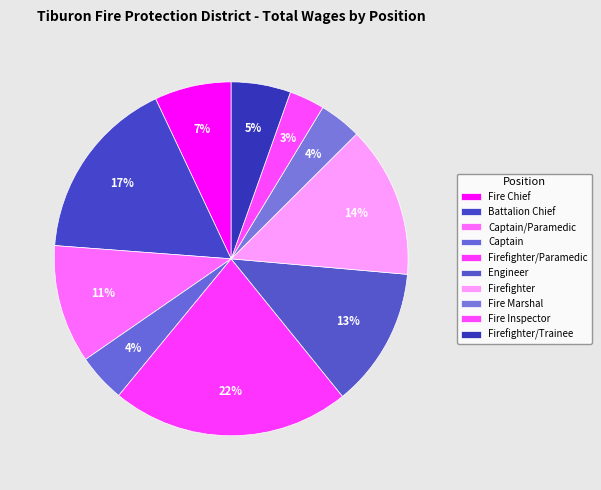

Is the sum of Engineer and Fire Inspector greater than half?

No